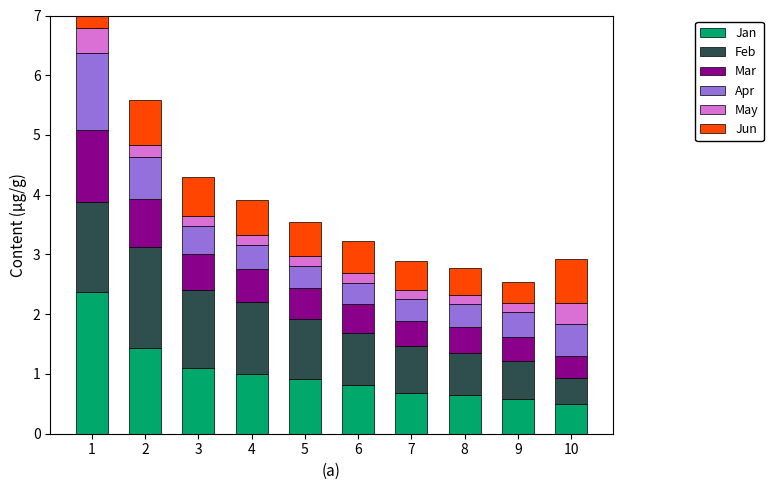

Which category has the highest value across all series?

1